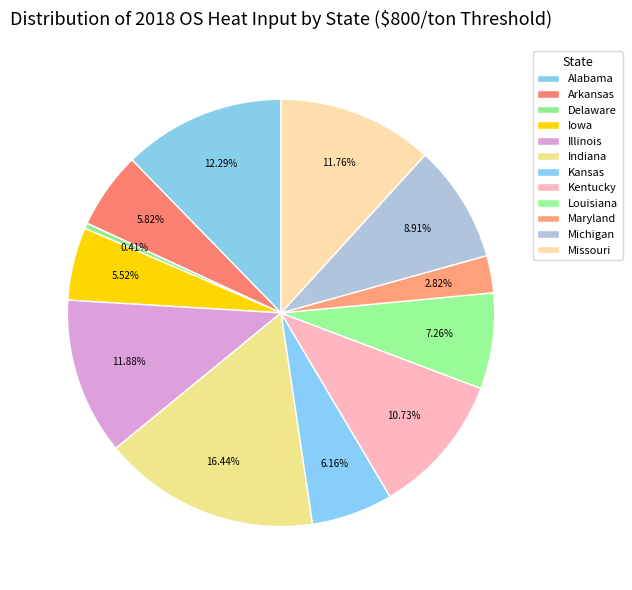

To the nearest percent, what percentage of the pie is Maryland?

3%